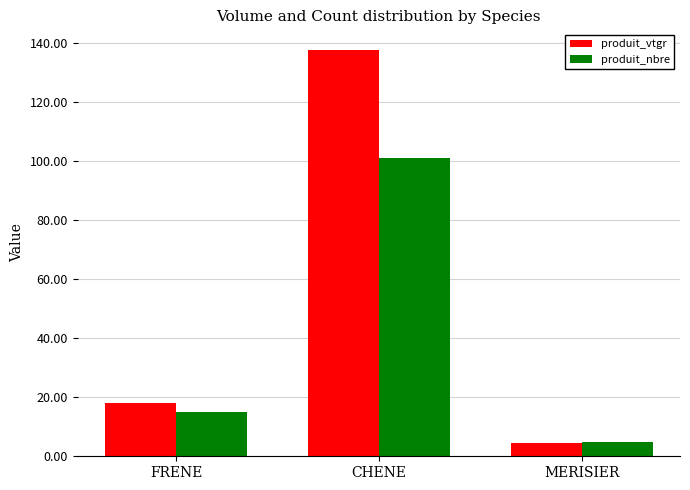

Reading left to right, transcribe all the data shown in this chart.

produit_vtgr: FRENE=18.0	CHENE=137.6	MERISIER=4.5
produit_nbre: FRENE=15.0	CHENE=101.0	MERISIER=5.0